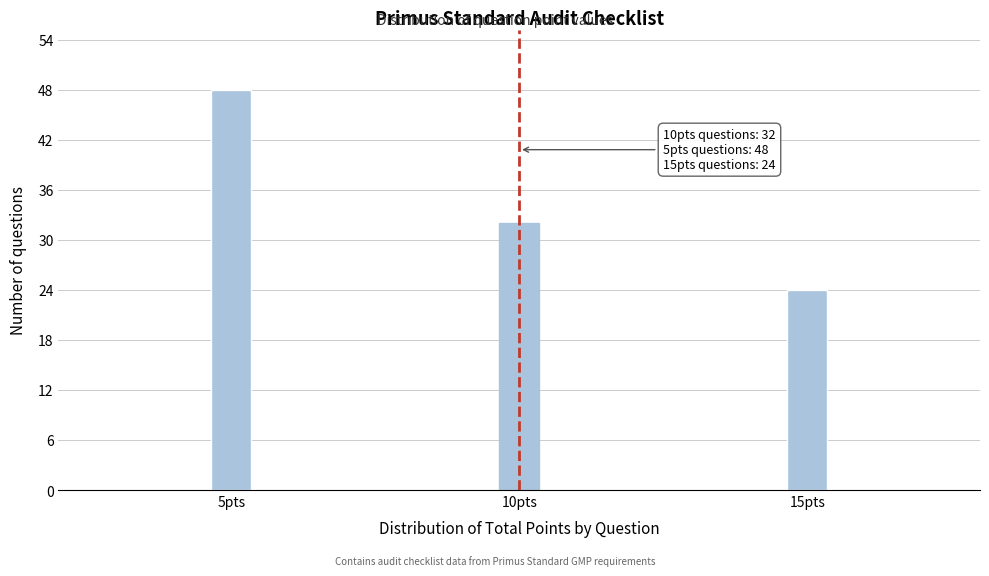

Reading right to left, list all the values displayed in this chart.

15pts=24	10pts=32	5pts=48